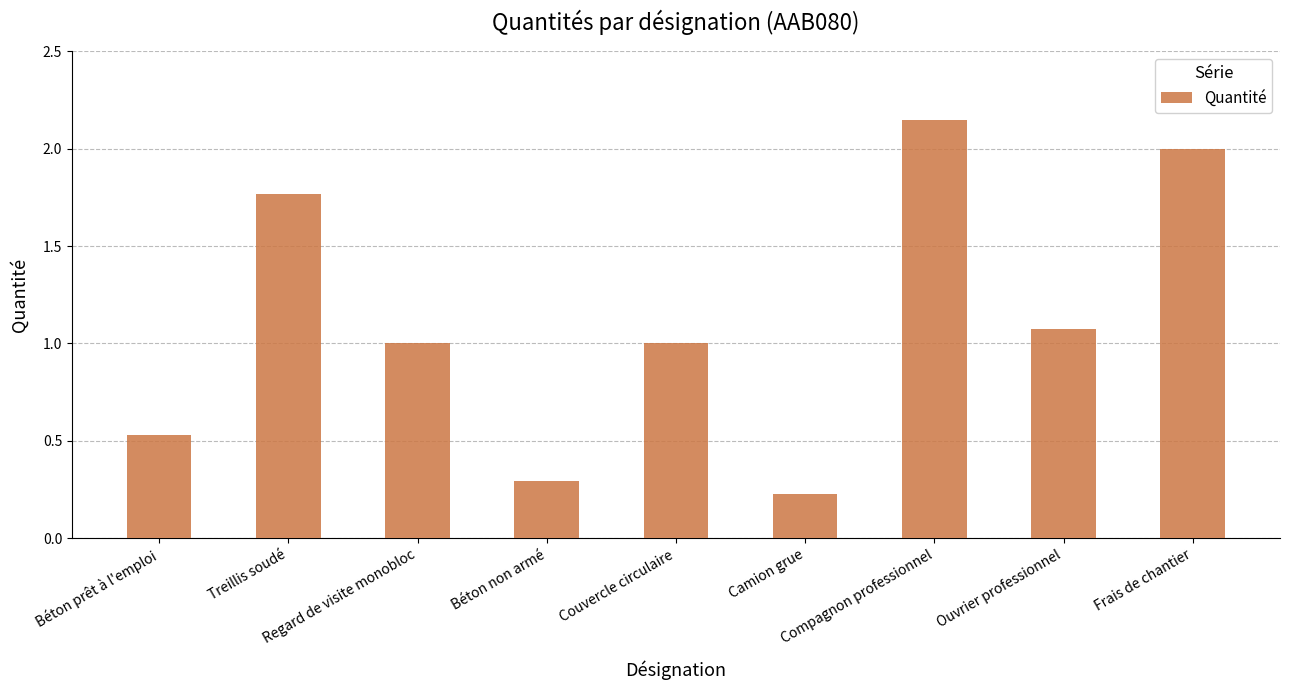

What is the label of the 1st bar from the left?

Béton prêt à l'emploi